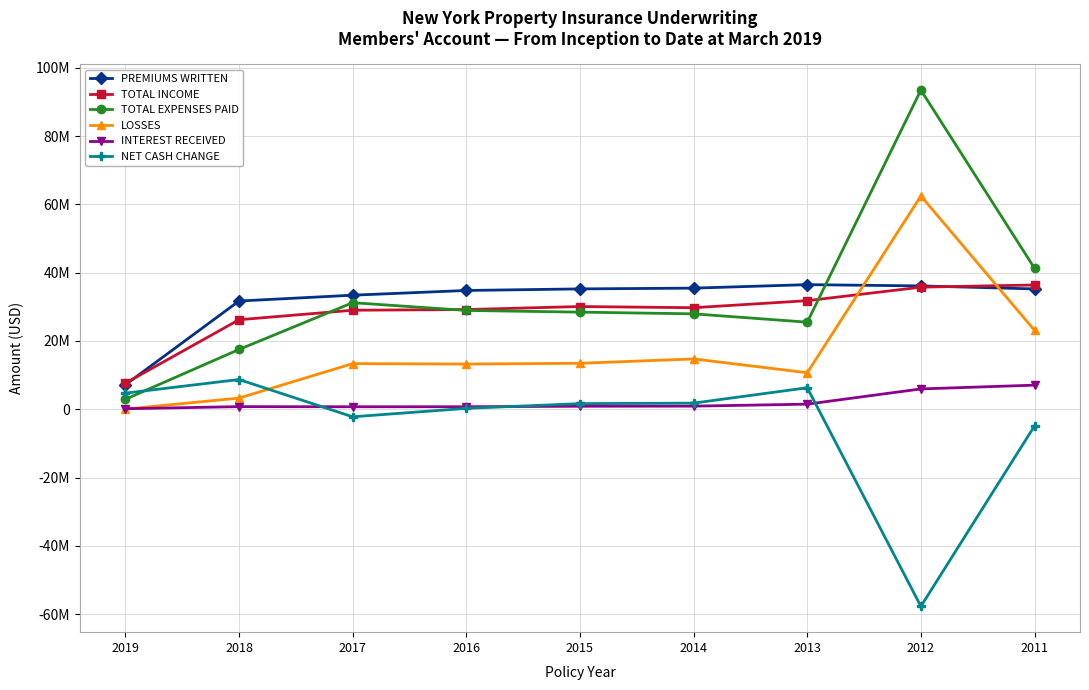

List the series in order of their peak value, lowest first.

INTEREST RECEIVED, NET CASH CHANGE, TOTAL INCOME, PREMIUMS WRITTEN, LOSSES, TOTAL EXPENSES PAID